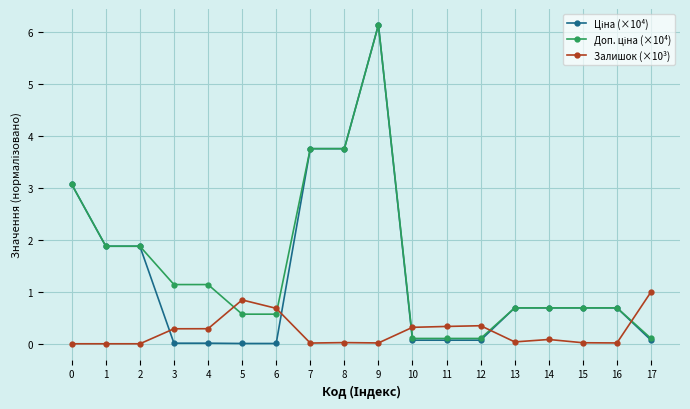

The value of Залишок (×10³) at 17 is 1.0. True or false?

True